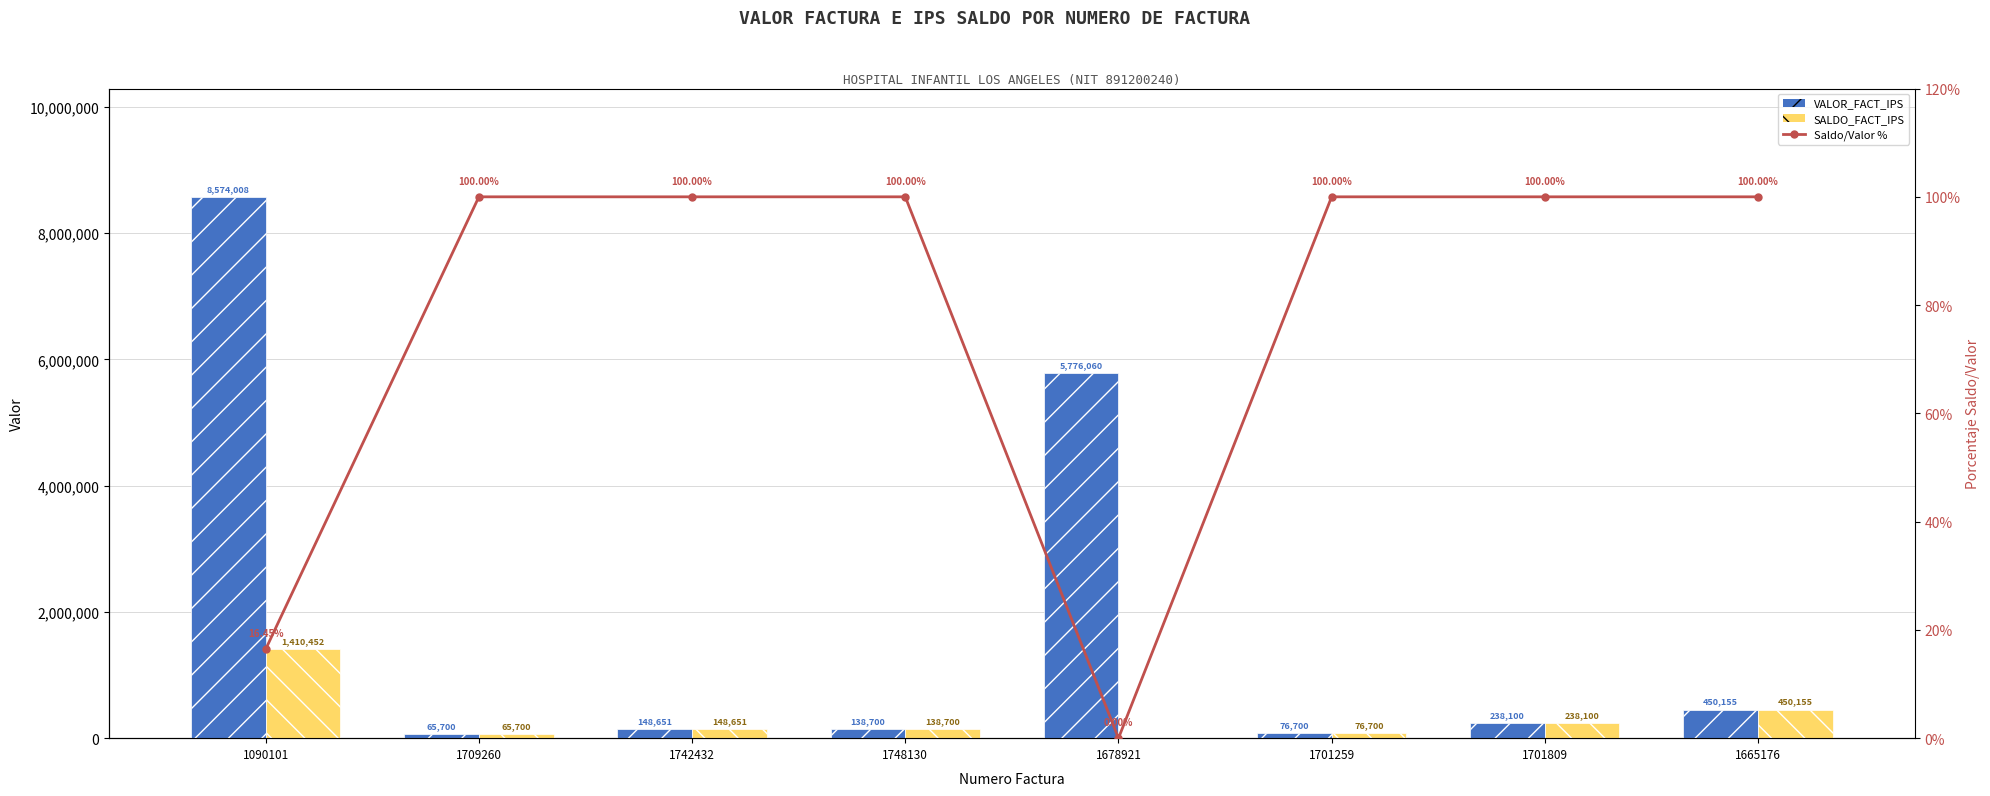

What are all the series names shown in the legend?

VALOR_FACT_IPS, SALDO_FACT_IPS, Saldo/Valor %